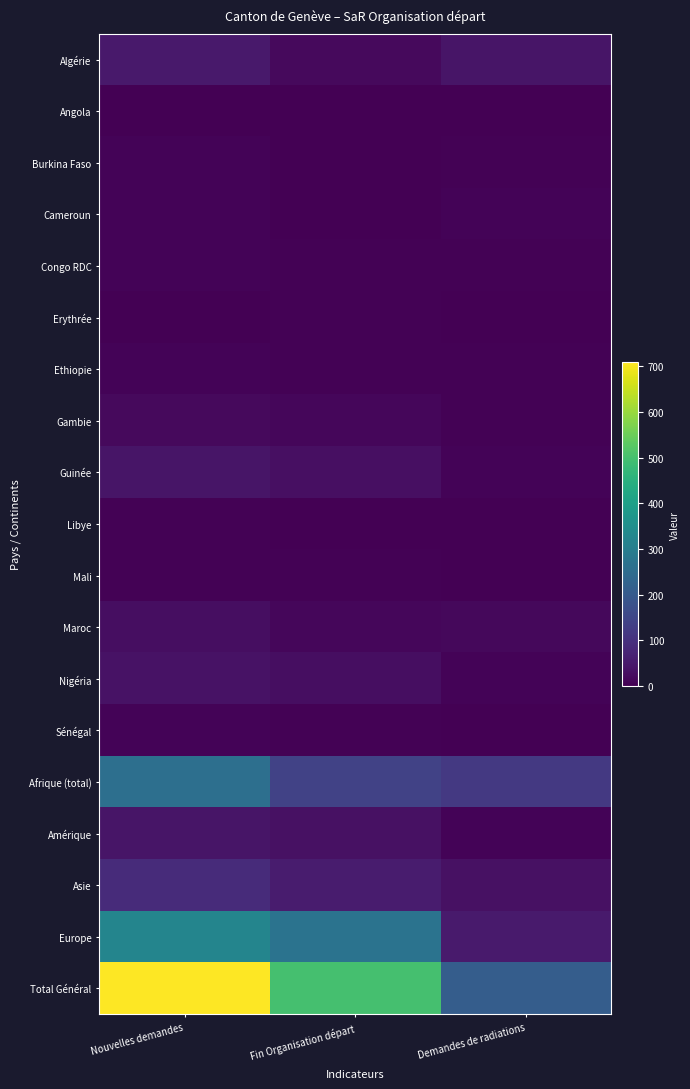

Reading left to right, what are all the values shown in this chart?

Algérie: Nouvelles demandes=49	Fin Organisation départ=17	Demandes de radiations=40
Angola: Nouvelles demandes=2	Fin Organisation départ=2	Demandes de radiations=2
Burkina Faso: Nouvelles demandes=8	Fin Organisation départ=0	Demandes de radiations=3
Cameroun: Nouvelles demandes=7	Fin Organisation départ=1	Demandes de radiations=6
Congo RDC: Nouvelles demandes=6	Fin Organisation départ=3	Demandes de radiations=3
Erythrée: Nouvelles demandes=2	Fin Organisation départ=3	Demandes de radiations=0
Ethiopie: Nouvelles demandes=6	Fin Organisation départ=3	Demandes de radiations=3
Gambie: Nouvelles demandes=17	Fin Organisation départ=13	Demandes de radiations=5
Guinée: Nouvelles demandes=39	Fin Organisation départ=28	Demandes de radiations=8
Libye: Nouvelles demandes=5	Fin Organisation départ=2	Demandes de radiations=2
Mali: Nouvelles demandes=4	Fin Organisation départ=4	Demandes de radiations=0
Maroc: Nouvelles demandes=27	Fin Organisation départ=13	Demandes de radiations=14
Nigéria: Nouvelles demandes=35	Fin Organisation départ=26	Demandes de radiations=6
Sénégal: Nouvelles demandes=7	Fin Organisation départ=5	Demandes de radiations=2
Afrique (total): Nouvelles demandes=258	Fin Organisation départ=141	Demandes de radiations=118
Amérique: Nouvelles demandes=41	Fin Organisation départ=32	Demandes de radiations=8
Asie: Nouvelles demandes=86	Fin Organisation départ=55	Demandes de radiations=31
Europe: Nouvelles demandes=322	Fin Organisation départ=270	Demandes de radiations=51
Total Général: Nouvelles demandes=709	Fin Organisation départ=500	Demandes de radiations=208